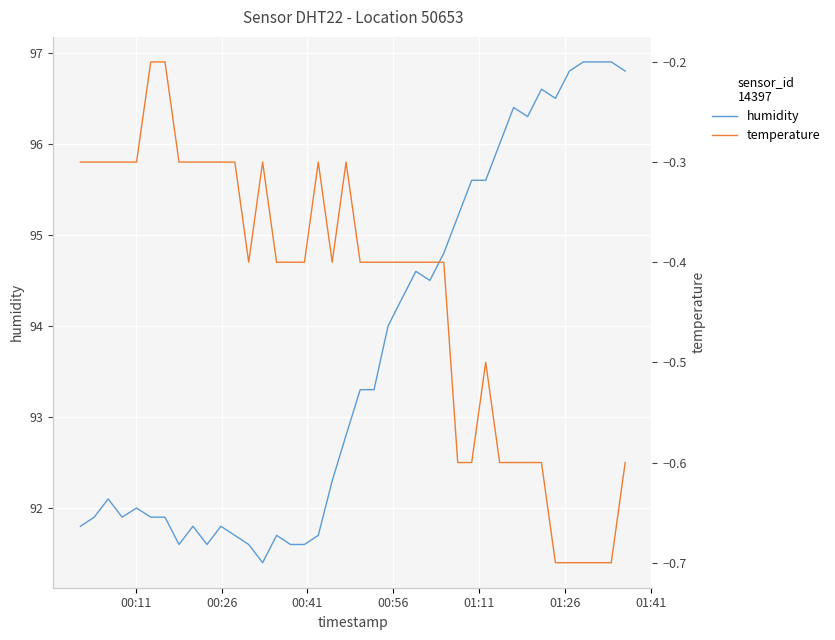

What is the minimum value for humidity?

91.4